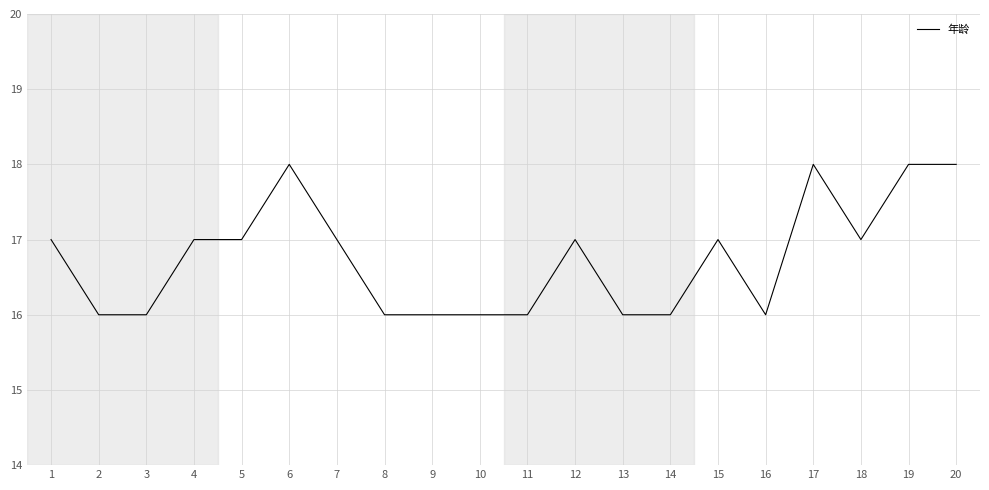

What is the change in value from 15 to 19?

+1